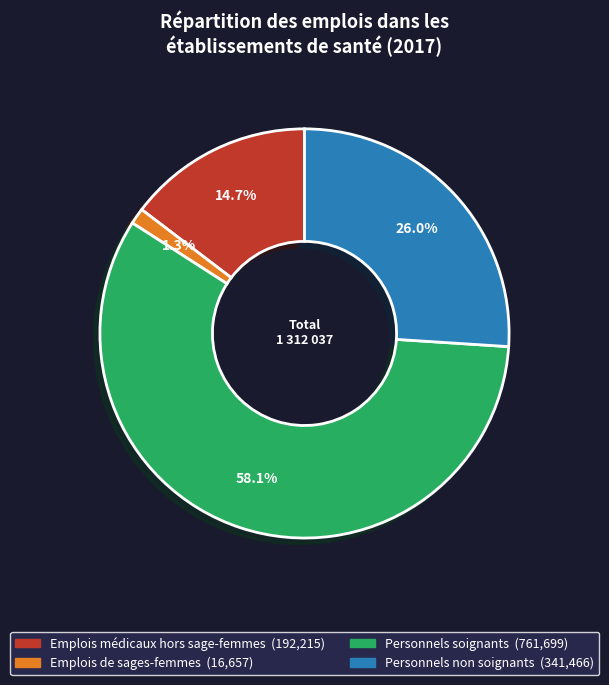

Is there a majority slice in this chart?

Yes